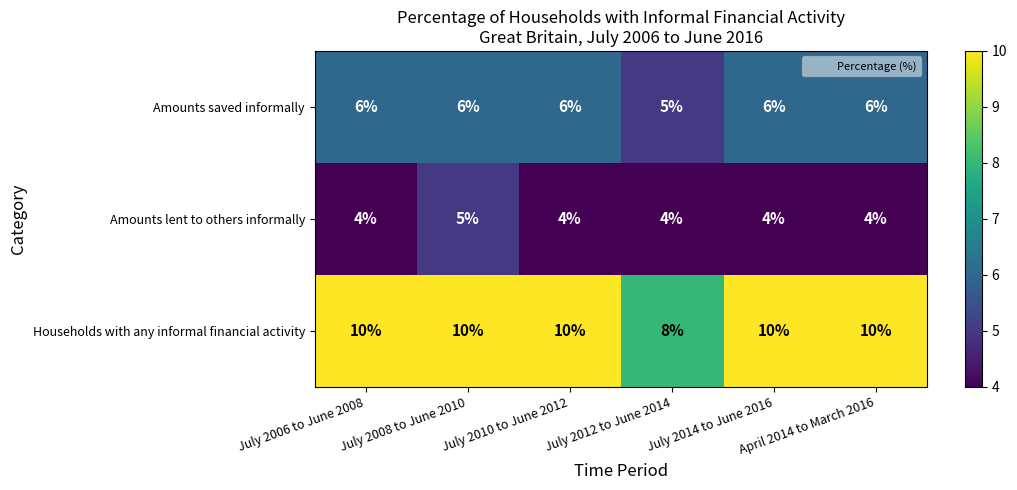

What is the sum of all Households with any informal financial activity values?

58